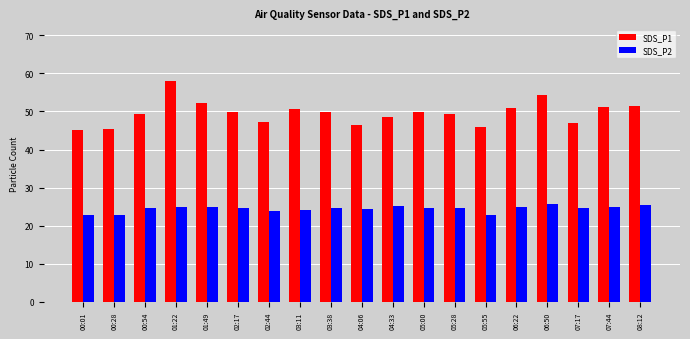

Rank the series by their maximum value, from lowest to highest.

SDS_P2, SDS_P1